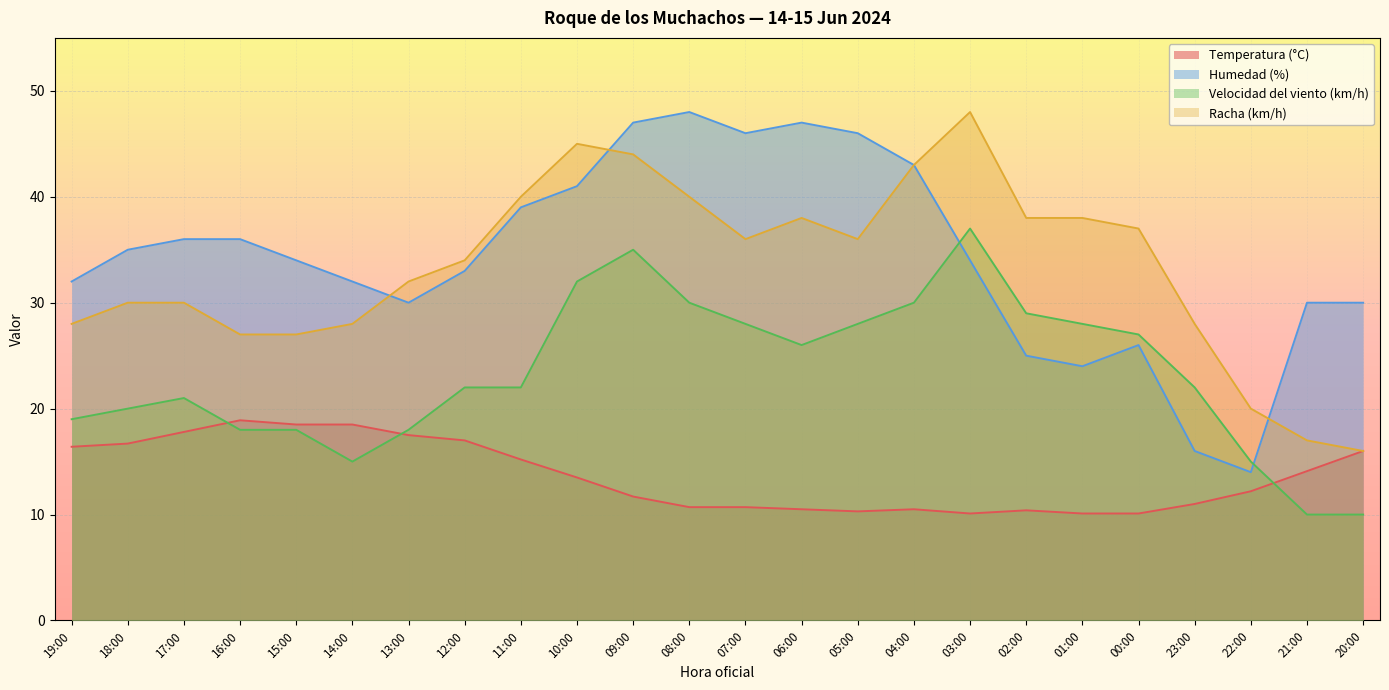

At which label is Temperatura (°C) closest to 14?

21:00